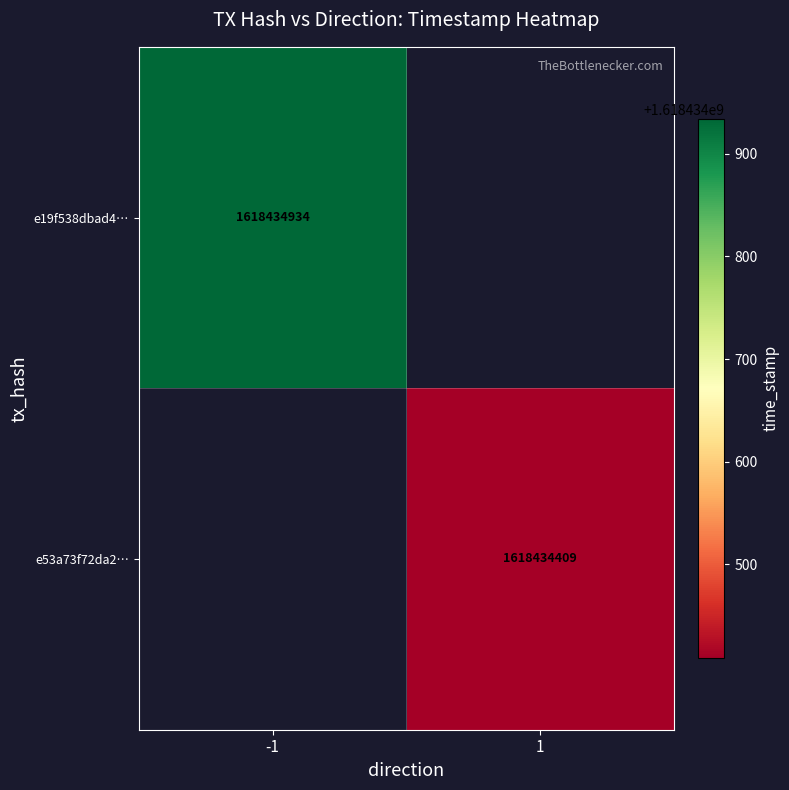

How many positive values does the e19f538dbad4f02dcd9cce1fb2d146d1030f076 series have?

1